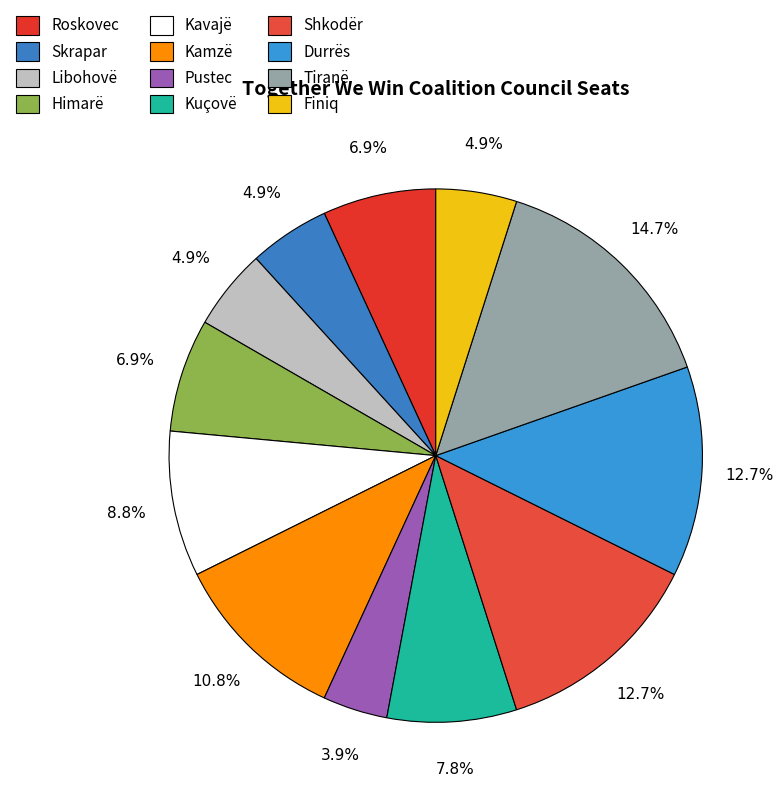

How many slices are in this pie chart?

12